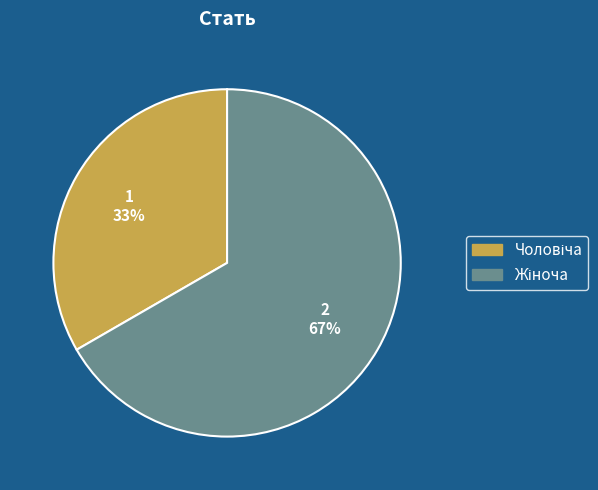

Is there any slice that represents more than half of the pie?

Yes